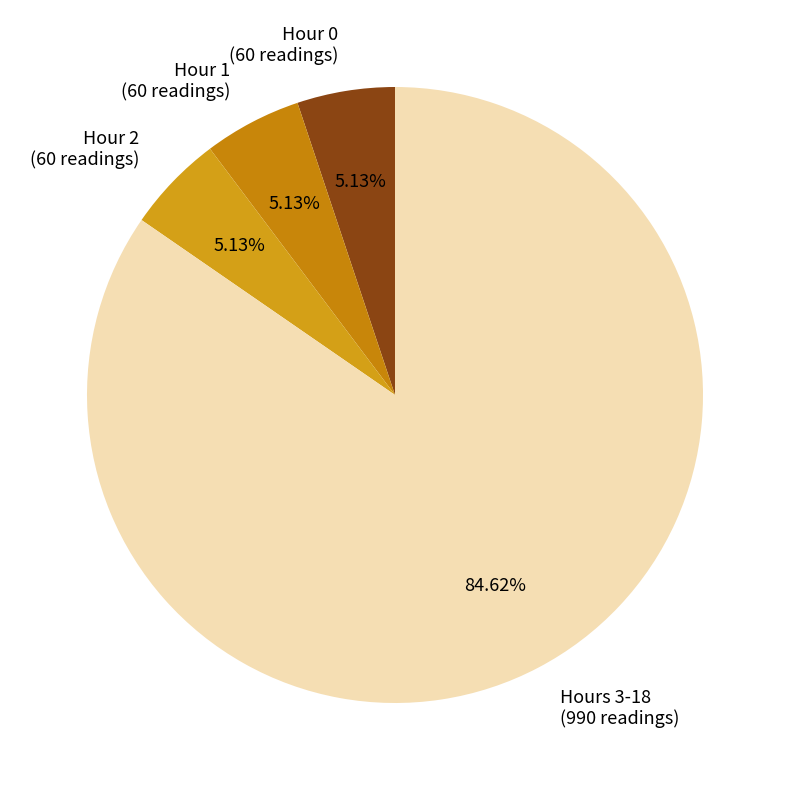

Count the number of slices in the pie.

4